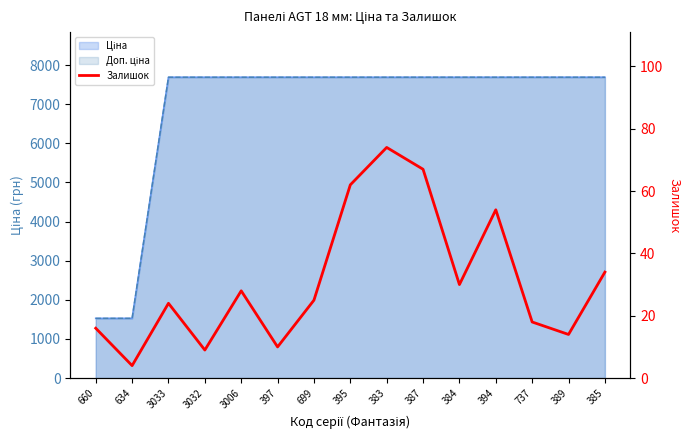

True or false: the data shows 23 at 395.

False